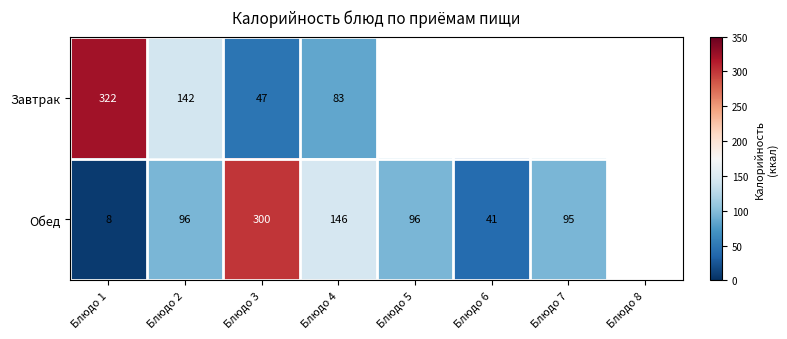

At which category is the sum across all series the highest?

Блюдо 3